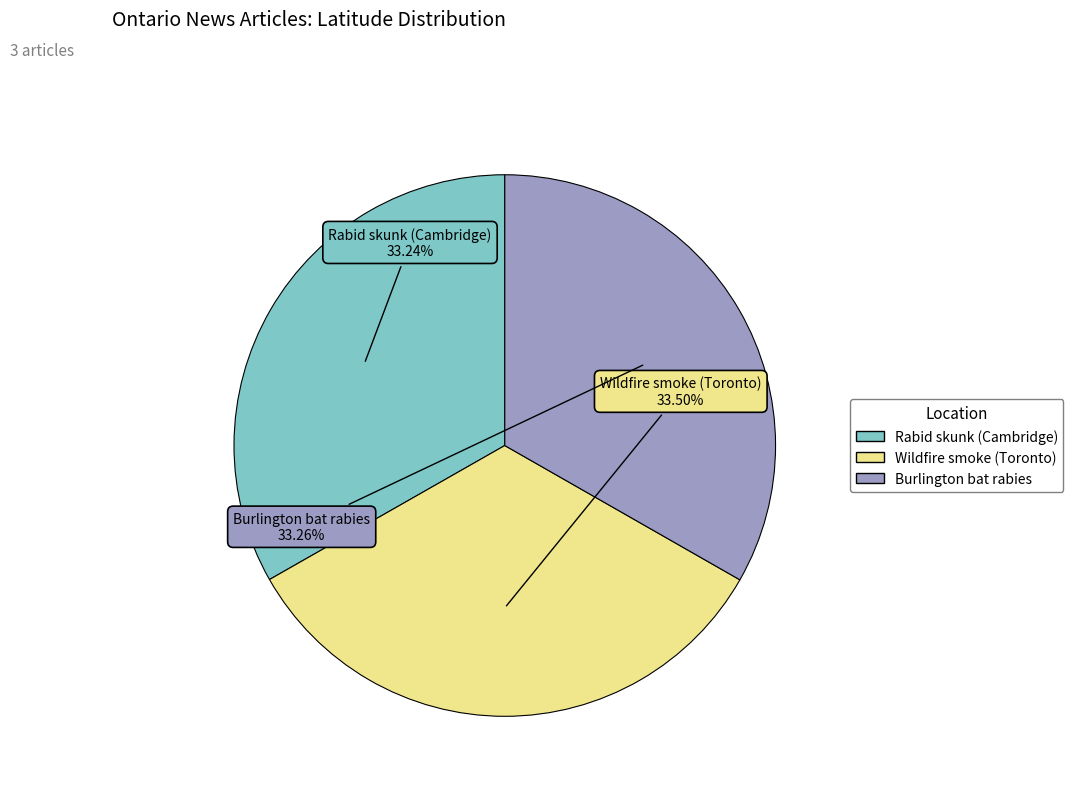

How many slices are in this pie chart?

3